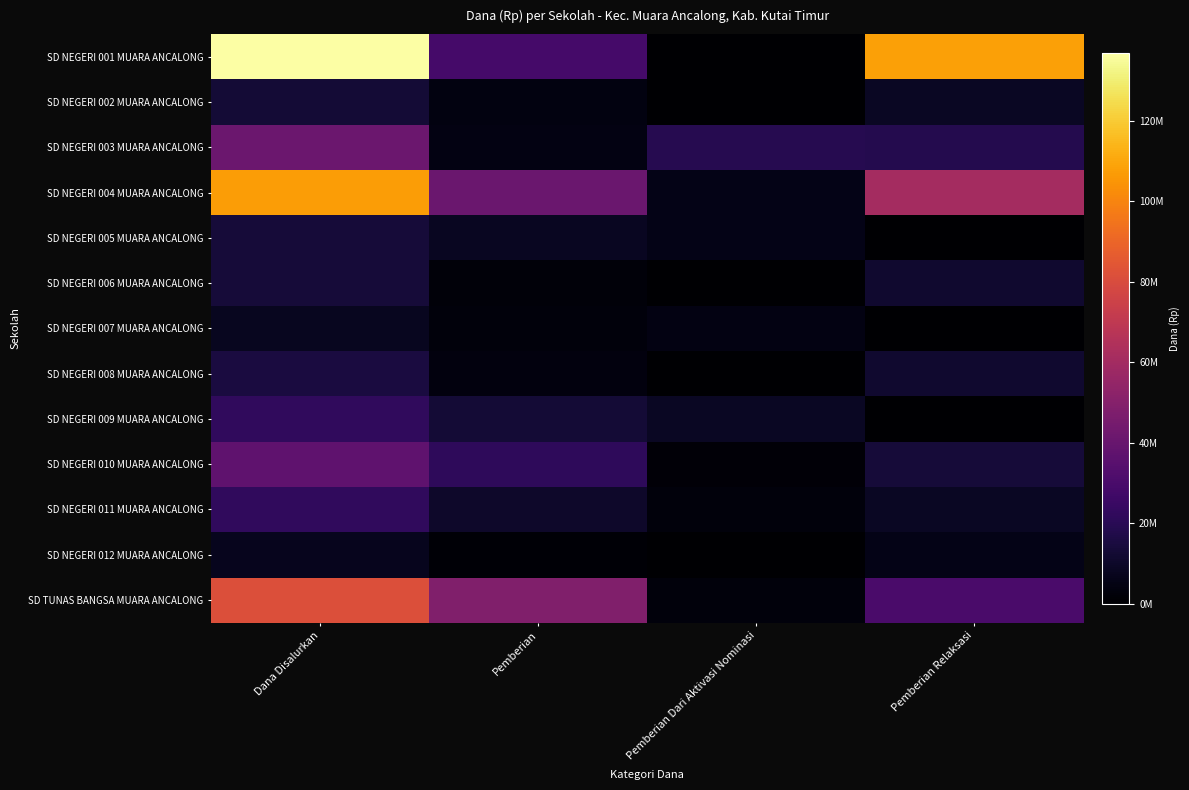

Reading left to right, transcribe all the data shown in this chart.

SD NEGERI 001 MUARA ANCALONG: Dana Disalurkan=136800000	Pemberian=28350000	Pemberian Dari Aktivasi Nominasi=0	Pemberian Relaksasi=108450000
SD NEGERI 002 MUARA ANCALONG: Dana Disalurkan=13050000	Pemberian=4050000	Pemberian Dari Aktivasi Nominasi=0	Pemberian Relaksasi=9000000
SD NEGERI 003 MUARA ANCALONG: Dana Disalurkan=41625000	Pemberian=4275000	Pemberian Dari Aktivasi Nominasi=18900000	Pemberian Relaksasi=18450000
SD NEGERI 004 MUARA ANCALONG: Dana Disalurkan=106875000	Pemberian=40725000	Pemberian Dari Aktivasi Nominasi=5625000	Pemberian Relaksasi=60525000
SD NEGERI 005 MUARA ANCALONG: Dana Disalurkan=13500000	Pemberian=8100000	Pemberian Dari Aktivasi Nominasi=5400000	Pemberian Relaksasi=0
SD NEGERI 006 MUARA ANCALONG: Dana Disalurkan=13500000	Pemberian=2250000	Pemberian Dari Aktivasi Nominasi=0	Pemberian Relaksasi=11250000
SD NEGERI 007 MUARA ANCALONG: Dana Disalurkan=7650000	Pemberian=2925000	Pemberian Dari Aktivasi Nominasi=4725000	Pemberian Relaksasi=0
SD NEGERI 008 MUARA ANCALONG: Dana Disalurkan=15300000	Pemberian=3600000	Pemberian Dari Aktivasi Nominasi=0	Pemberian Relaksasi=11700000
SD NEGERI 009 MUARA ANCALONG: Dana Disalurkan=22050000	Pemberian=13275000	Pemberian Dari Aktivasi Nominasi=8775000	Pemberian Relaksasi=0
SD NEGERI 010 MUARA ANCALONG: Dana Disalurkan=37350000	Pemberian=21600000	Pemberian Dari Aktivasi Nominasi=2025000	Pemberian Relaksasi=13725000
SD NEGERI 011 MUARA ANCALONG: Dana Disalurkan=22050000	Pemberian=10575000	Pemberian Dari Aktivasi Nominasi=2700000	Pemberian Relaksasi=8775000
SD NEGERI 012 MUARA ANCALONG: Dana Disalurkan=7200000	Pemberian=1350000	Pemberian Dari Aktivasi Nominasi=0	Pemberian Relaksasi=5850000
SD TUNAS BANGSA MUARA ANCALONG: Dana Disalurkan=81450000	Pemberian=48150000	Pemberian Dari Aktivasi Nominasi=2925000	Pemberian Relaksasi=30375000